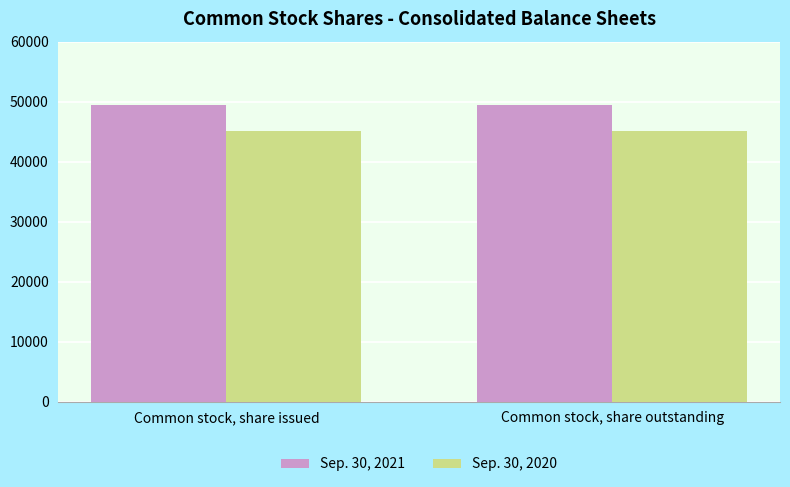

What is the difference between the highest and lowest values at Common stock, share issued?

4416